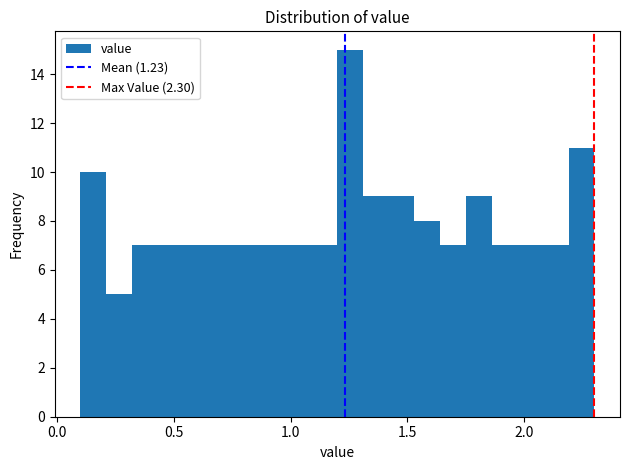

Around what value on the x-axis is the tallest bar? Give the approximate position of its centre, as read against the axis.

1.25